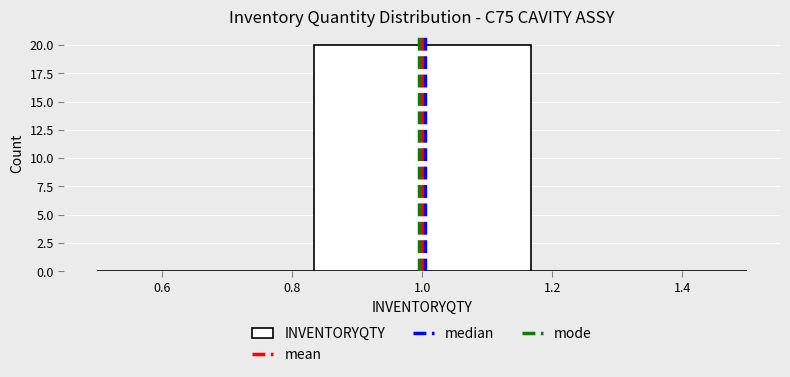

Reading left to right, transcribe this chart: for each bar, give the range it covers on the x-axis and its height. Neither the bar edges nor the heights are printed on the chart, so give them approximately, as read against the axes.

0.50 to 0.84: 0
0.84 to 1.16: 20
1.16 to 1.50: 0